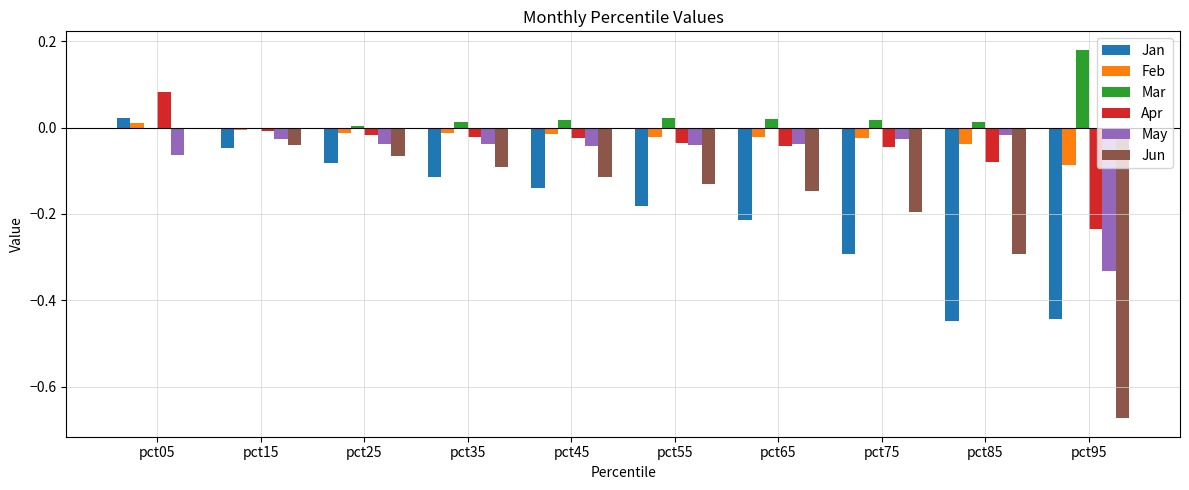

How many values in the Jan series exceed 0?

1